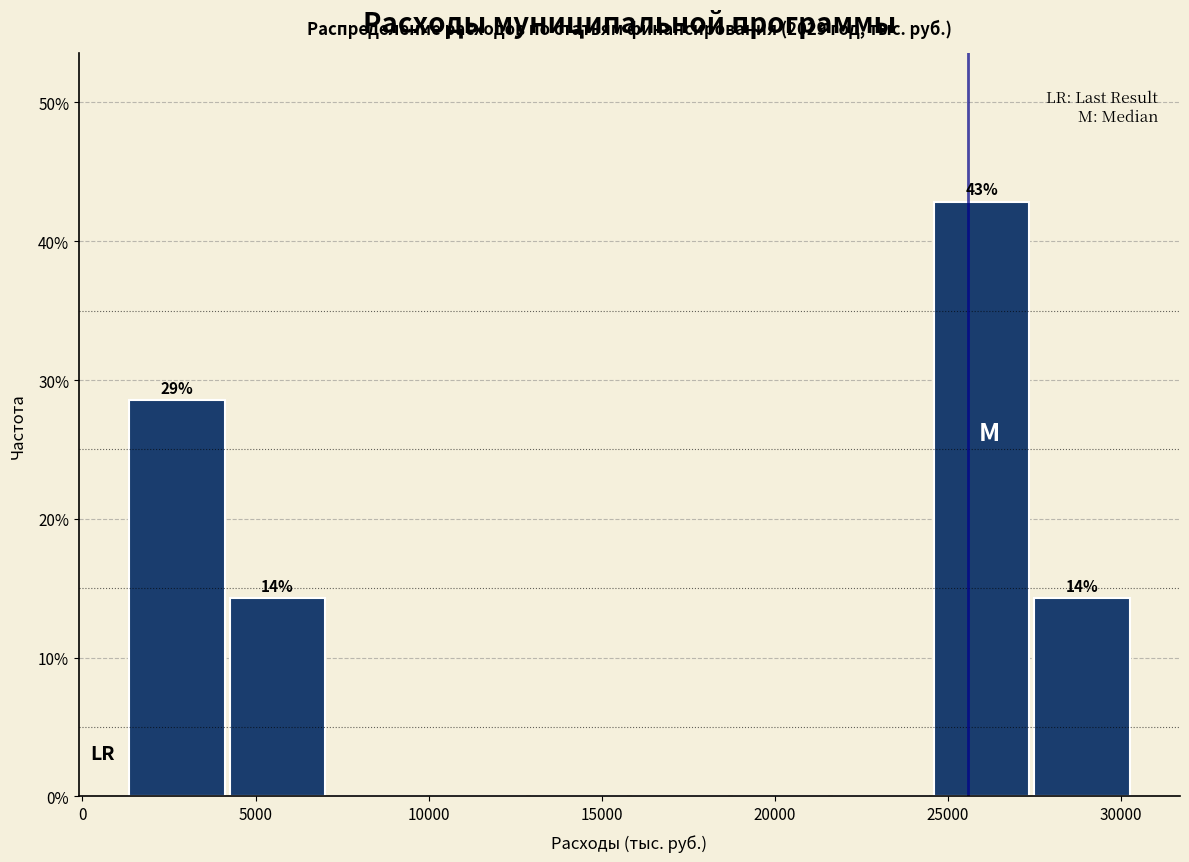

Which range on the x-axis has the tallest bar?

24500 to 27500